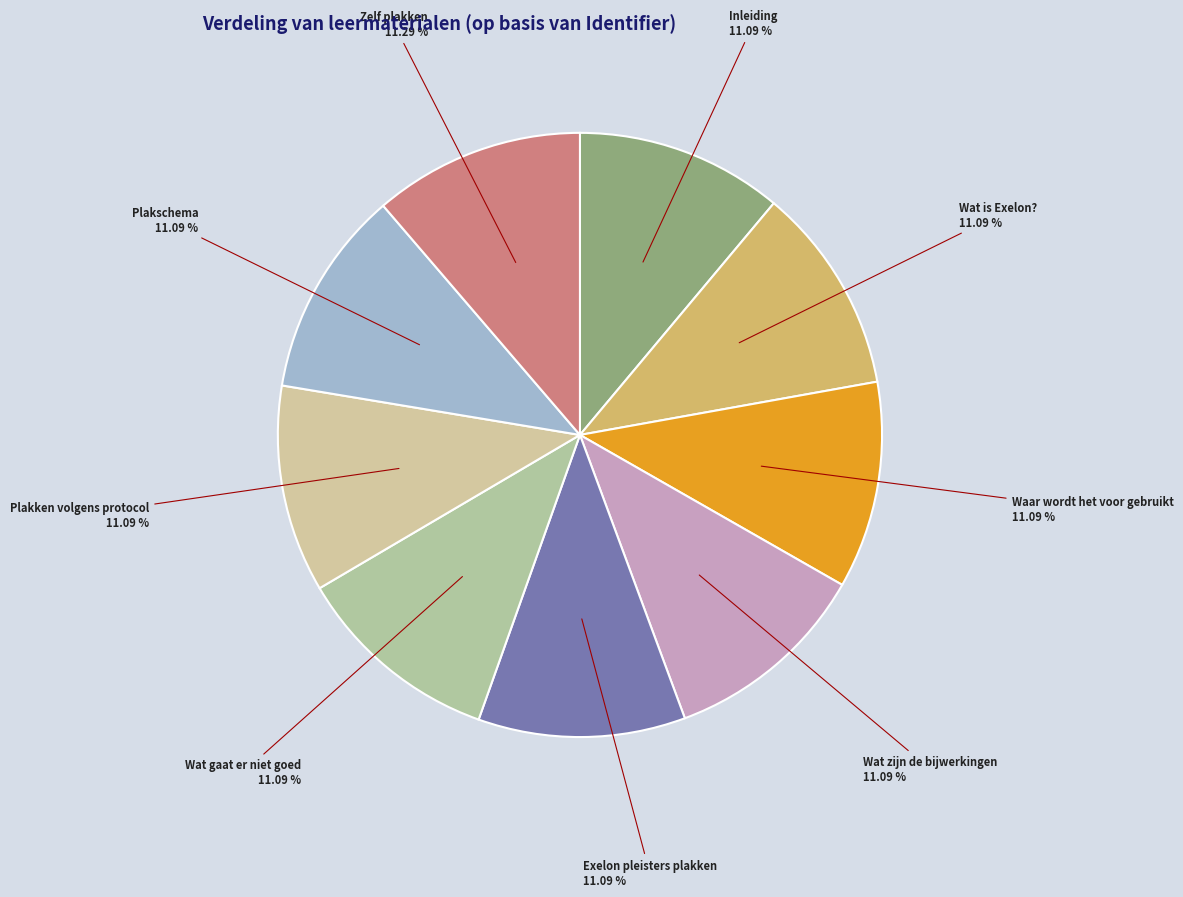

To the nearest percent, what is the combined percentage of Plakschema and Wat is Exelon??

22%